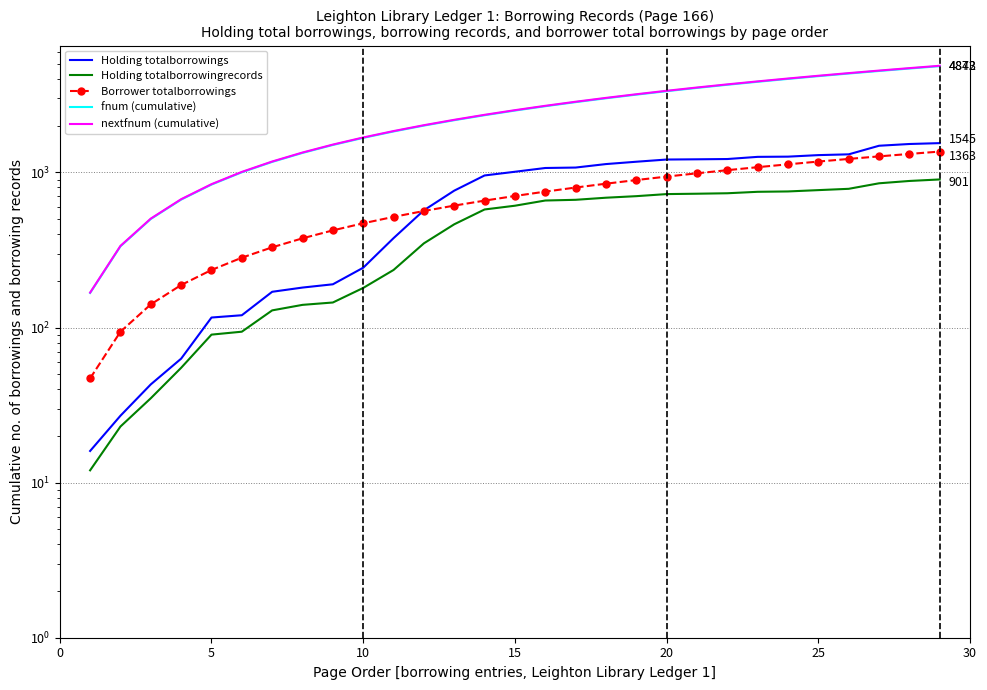

Which series changed the most between 10 and 19?

nextfnum (cumulative)